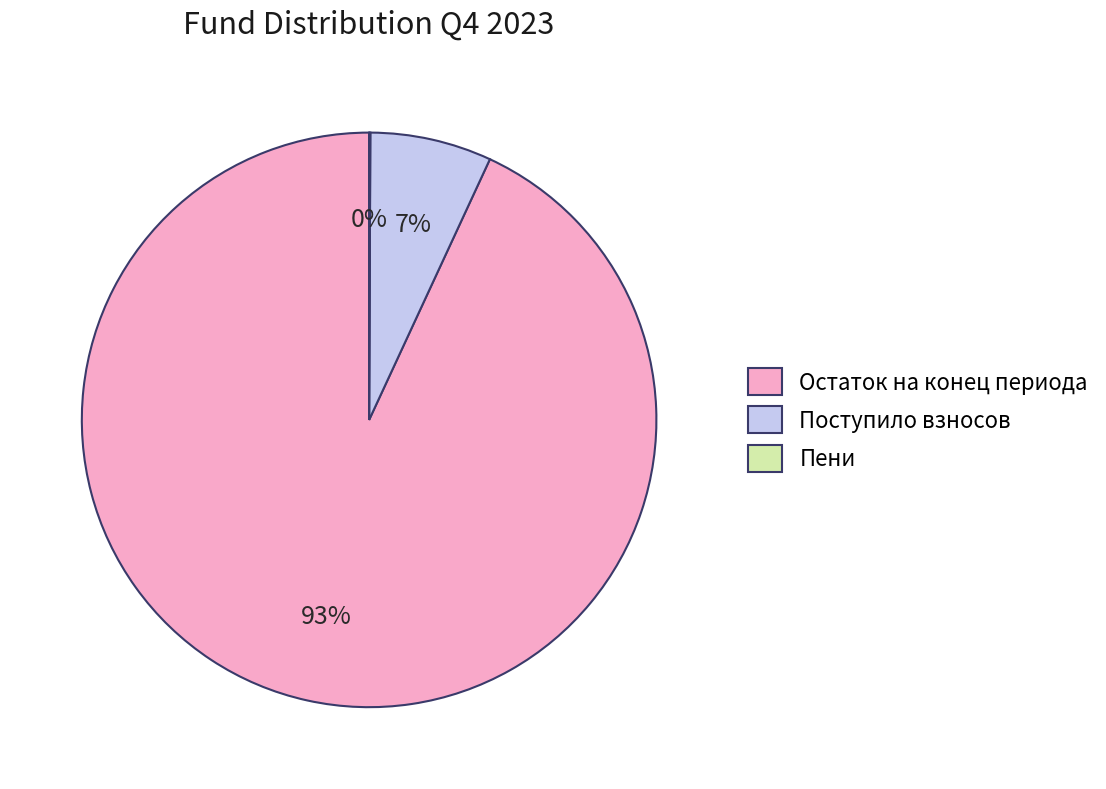

To the nearest percent, what is the average slice percentage?

33%